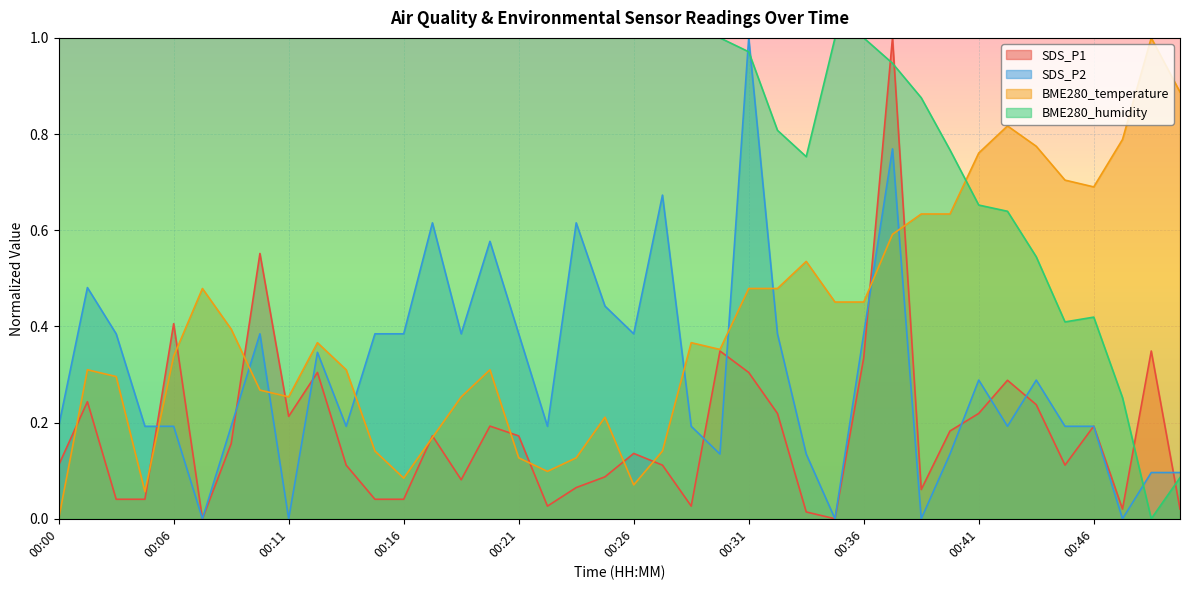

Does the chart display data point markers on the line(s)?

No